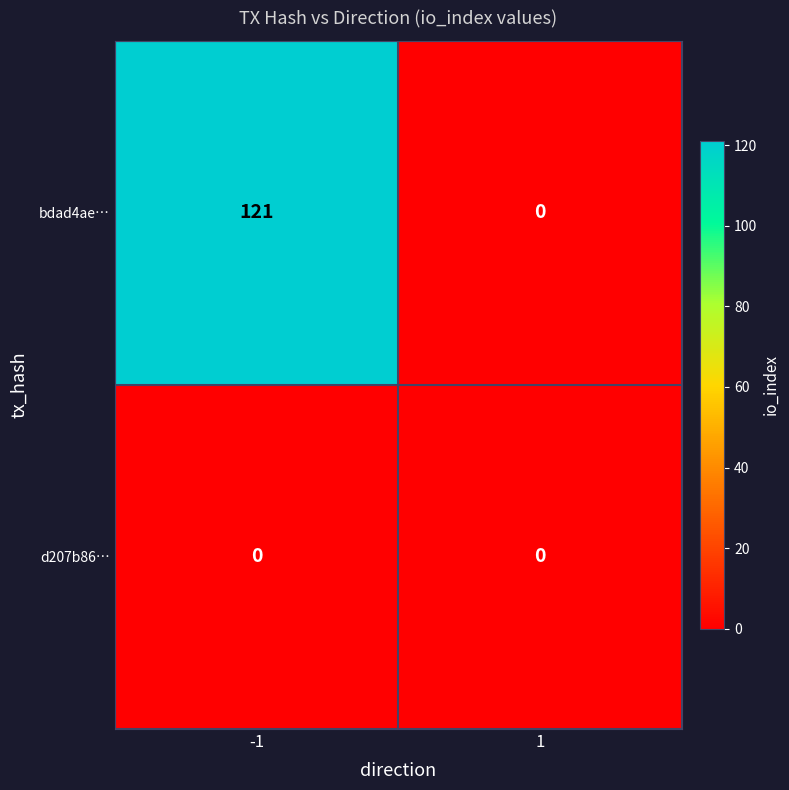

Which series has the largest range (max minus min)?

bdad4ae…